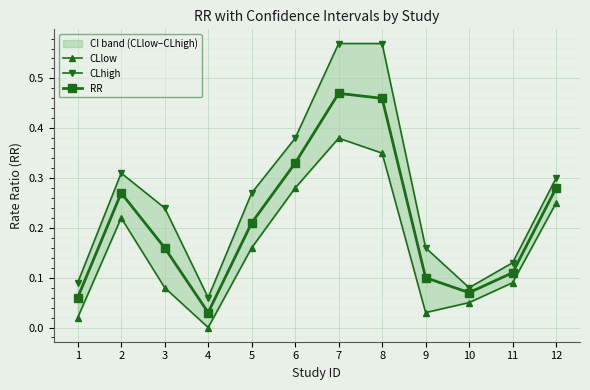

True or false: RR and CLlow intersect in this chart.

False